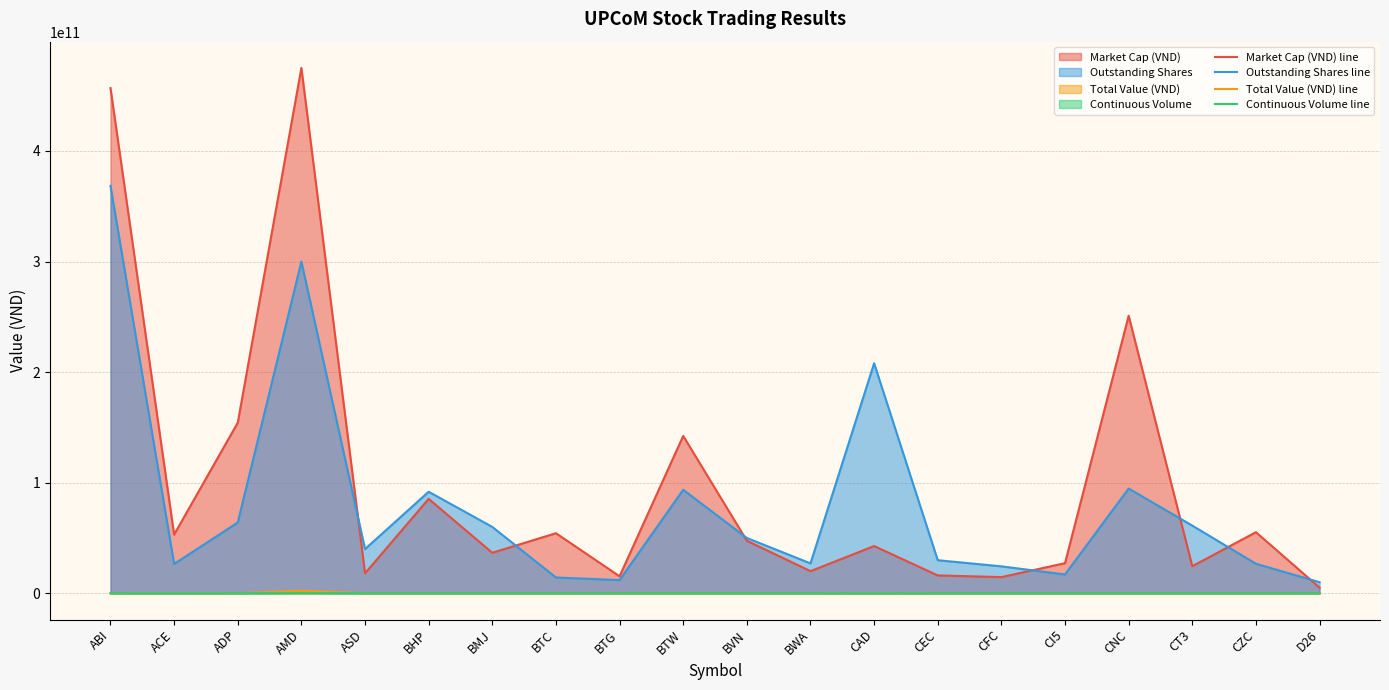

What is the average value of the Continuous Volume line series?

7810000